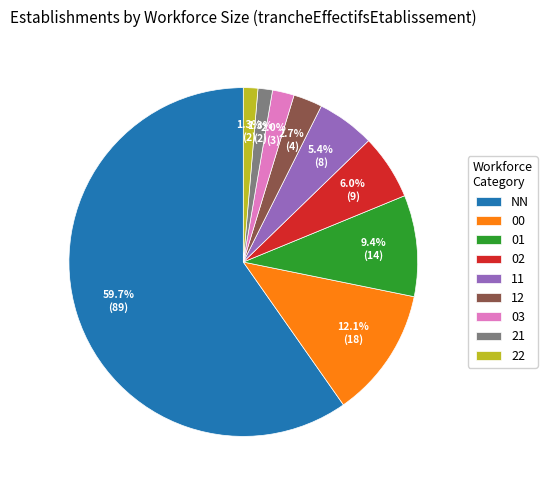

To the nearest percent, what percentage of the pie is 01?

9%